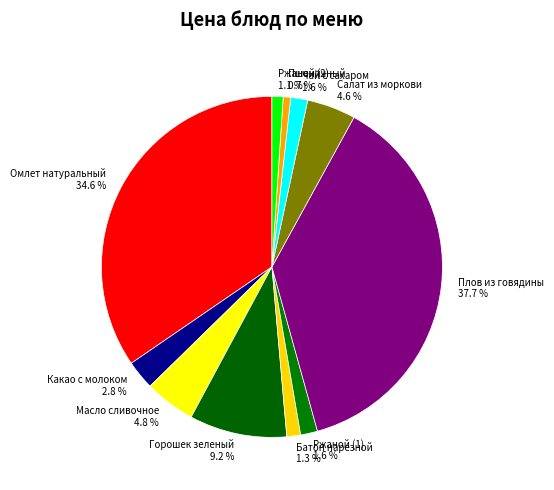

Count the number of slices in the pie.

11